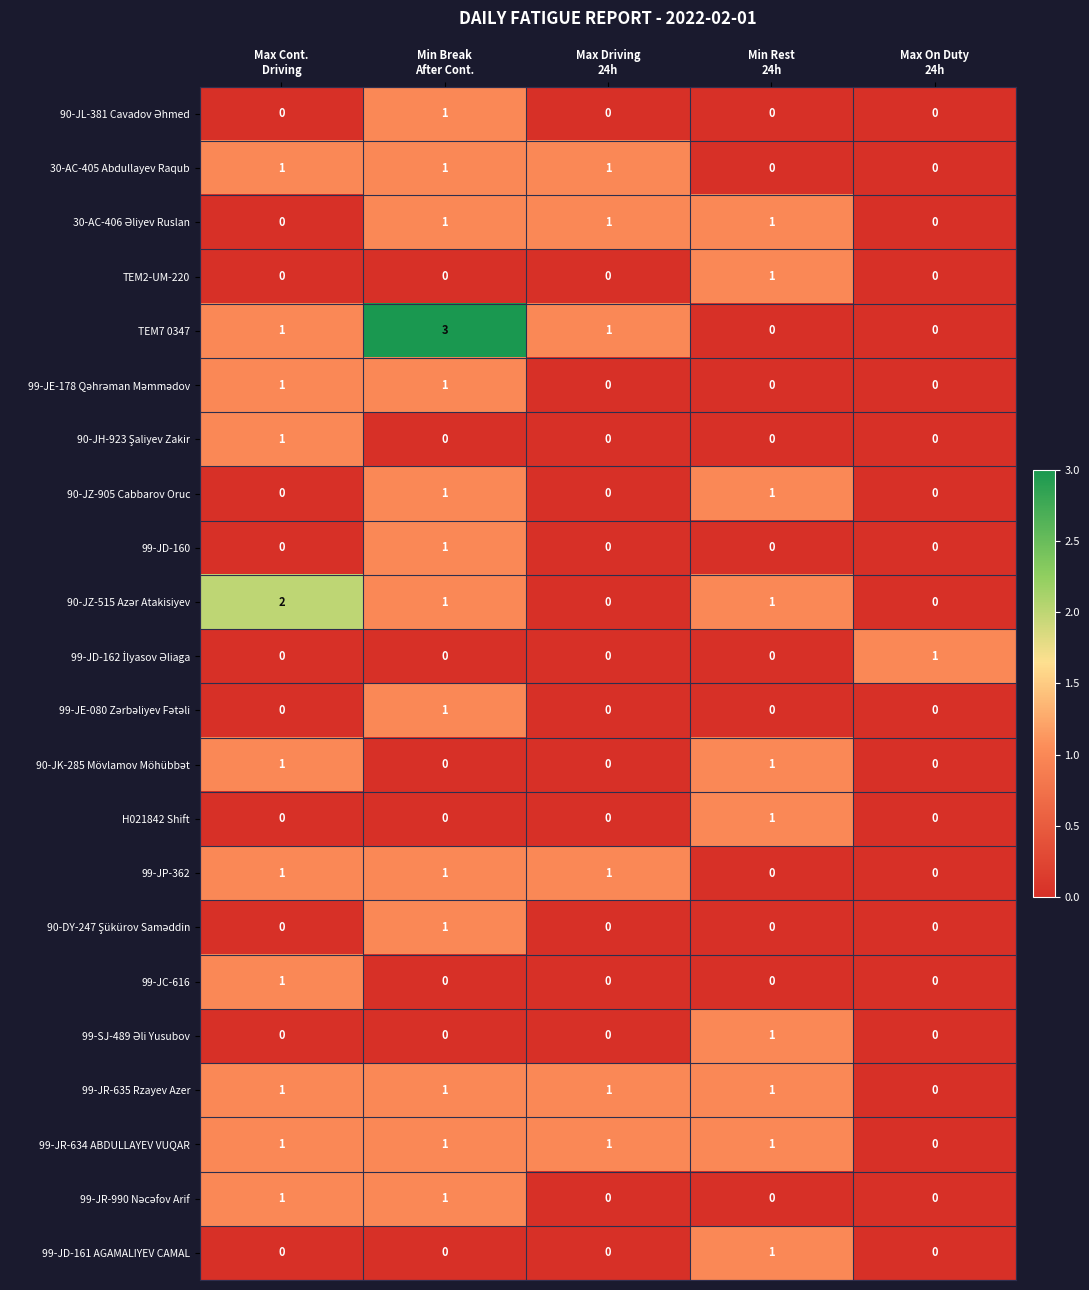

How many data points does each series have?

5